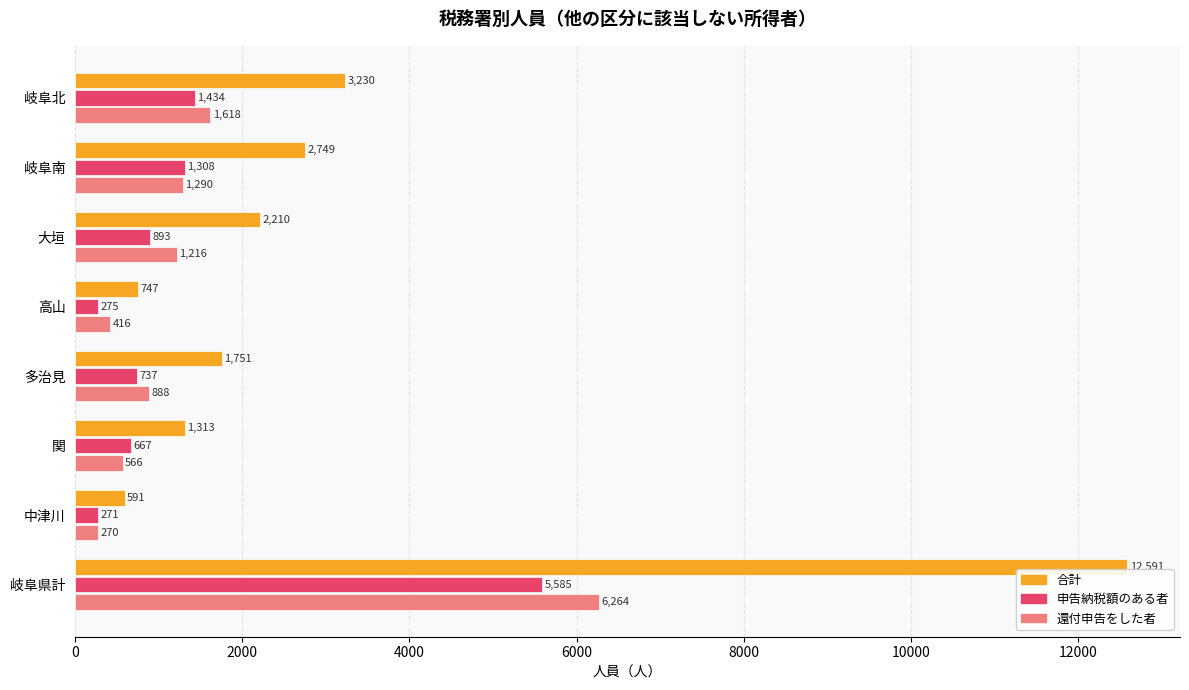

At which category is the sum across all series the highest?

岐阜県計